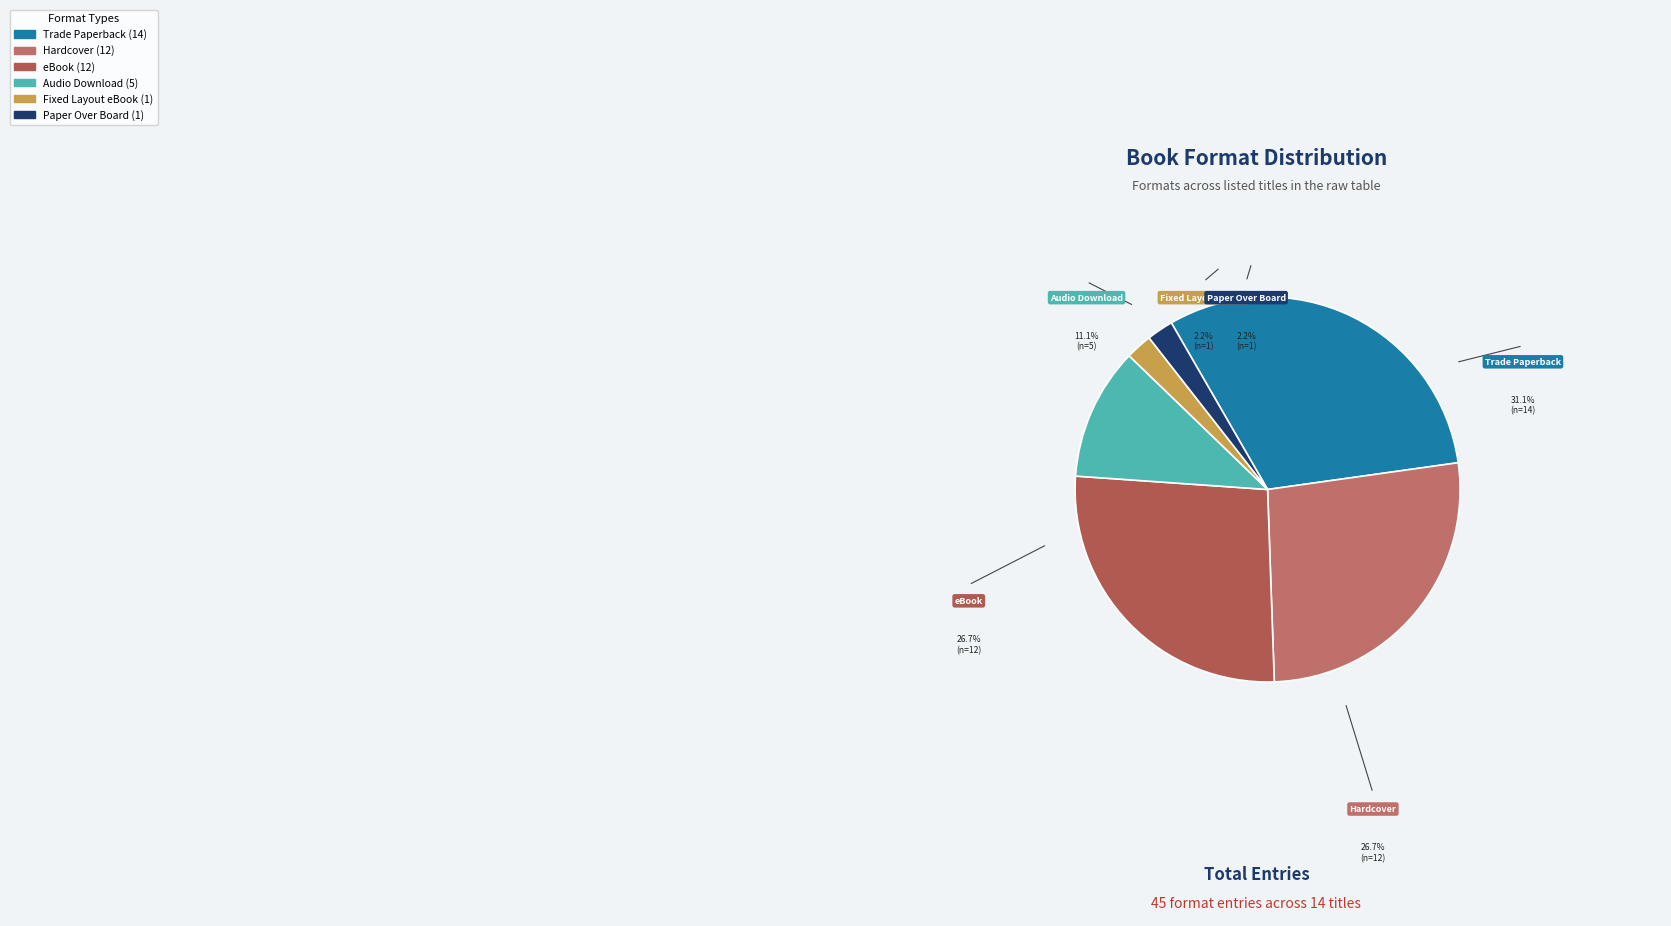

To the nearest percent, what percentage of the pie is eBook?

27%